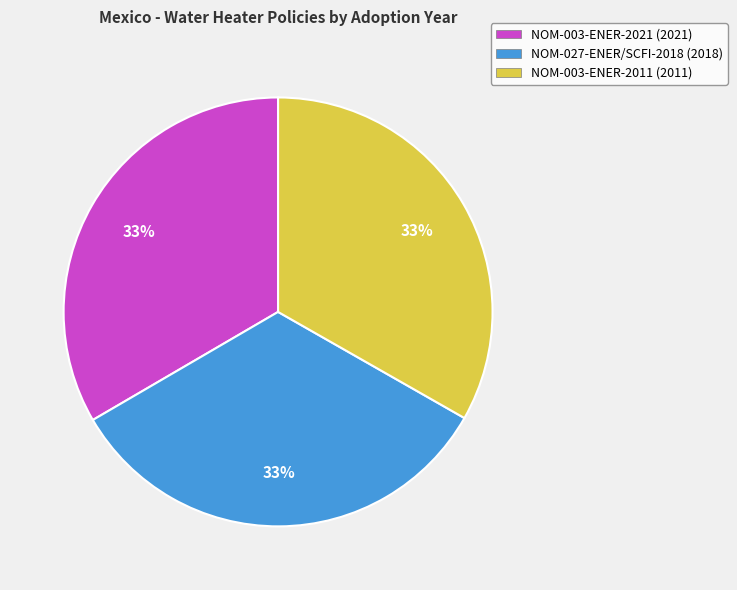

Does NOM-027-ENER/SCFI-2018 account for over 50% of the chart?

No